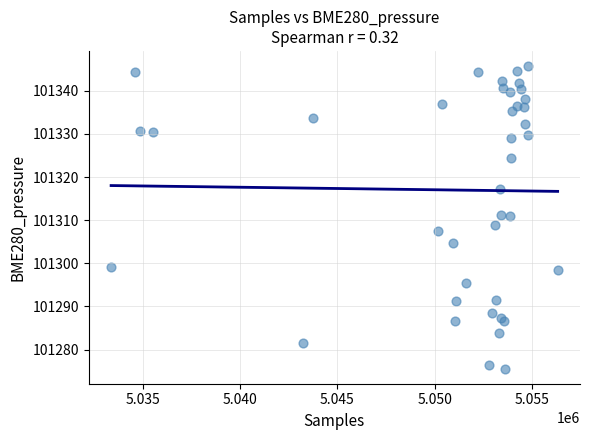

What is the range of X values (max minus min)?

22955.0